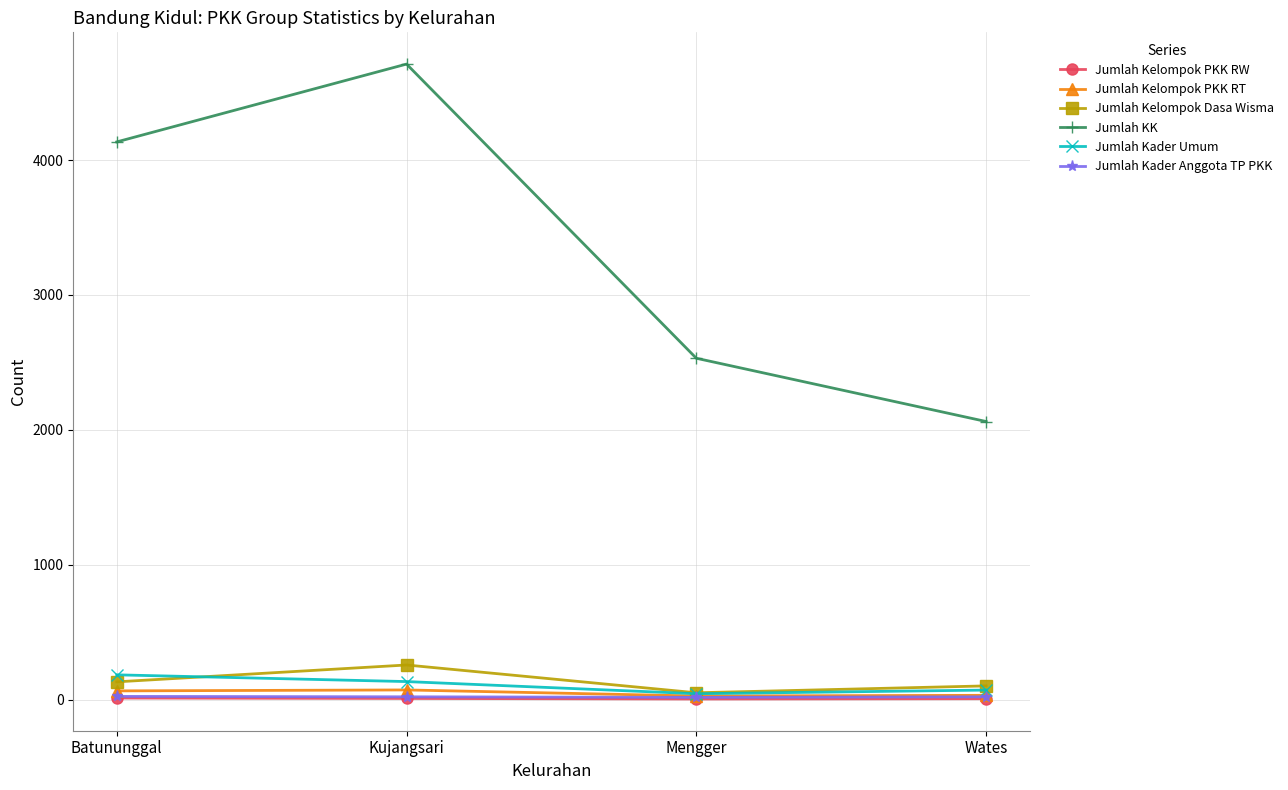

What is the difference between the maximum and minimum values in the Jumlah Kader Anggota TP PKK series?

7